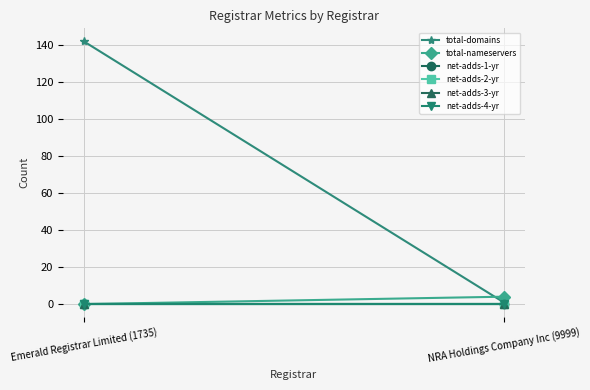

What is the difference between the highest and lowest values at Emerald Registrar Limited (1735)?

142